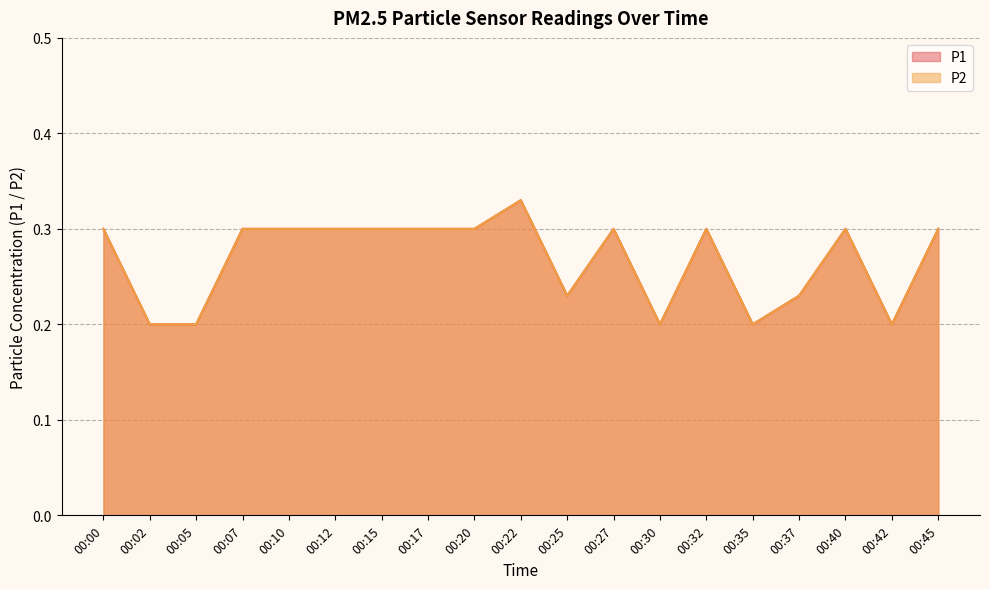

Count the P2 values in the range 0 to 1.

19